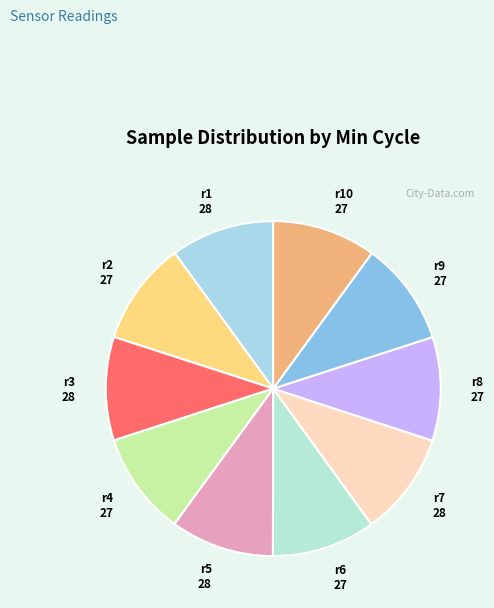

Does any single category account for the majority?

No